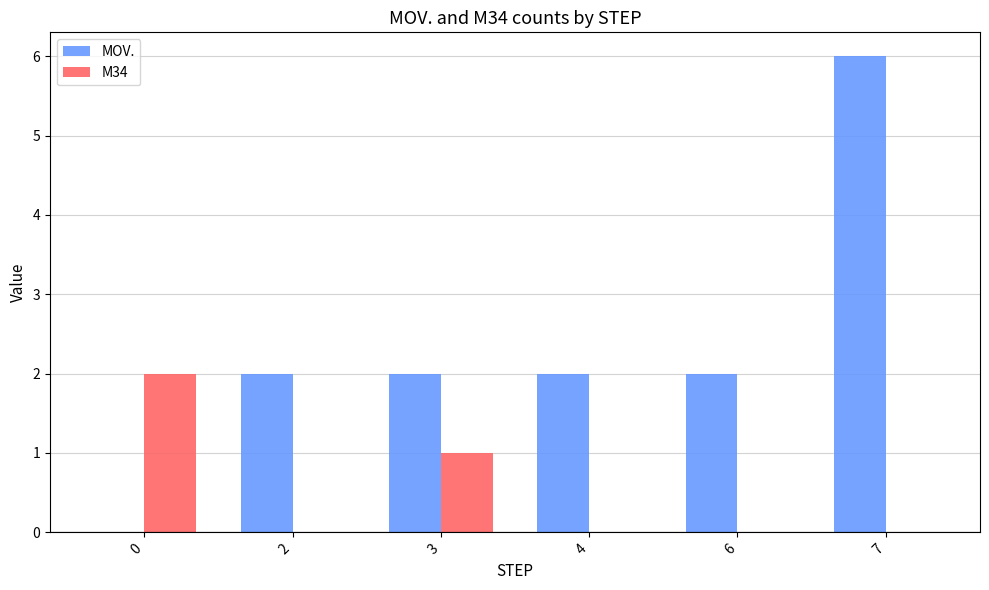

True or false: MOV. has a value of 2 at 3.

True